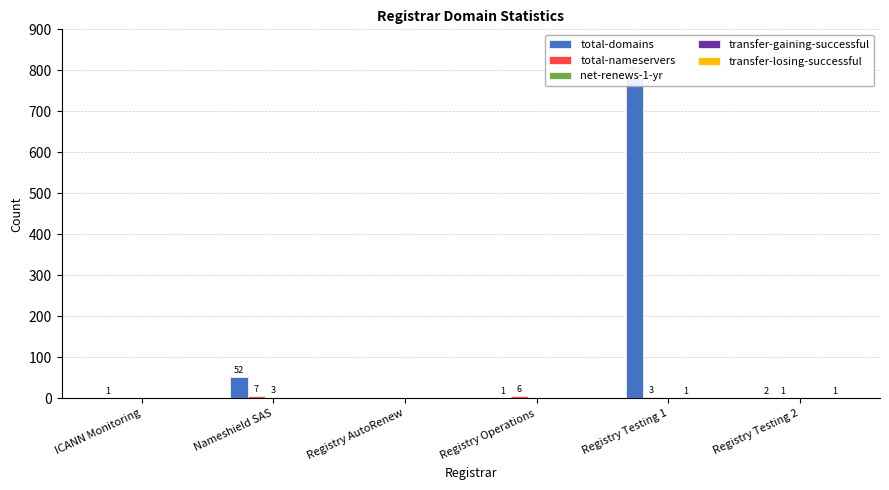

At how many categories does at least one series exceed 250?

1